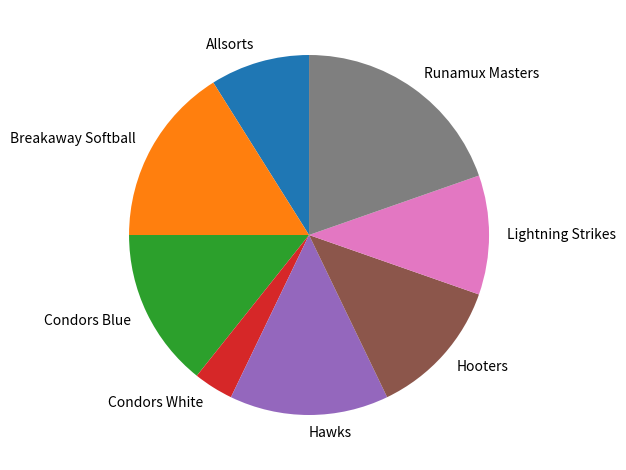

Between Runamux Masters and Breakaway Softball, which is larger?

Runamux Masters